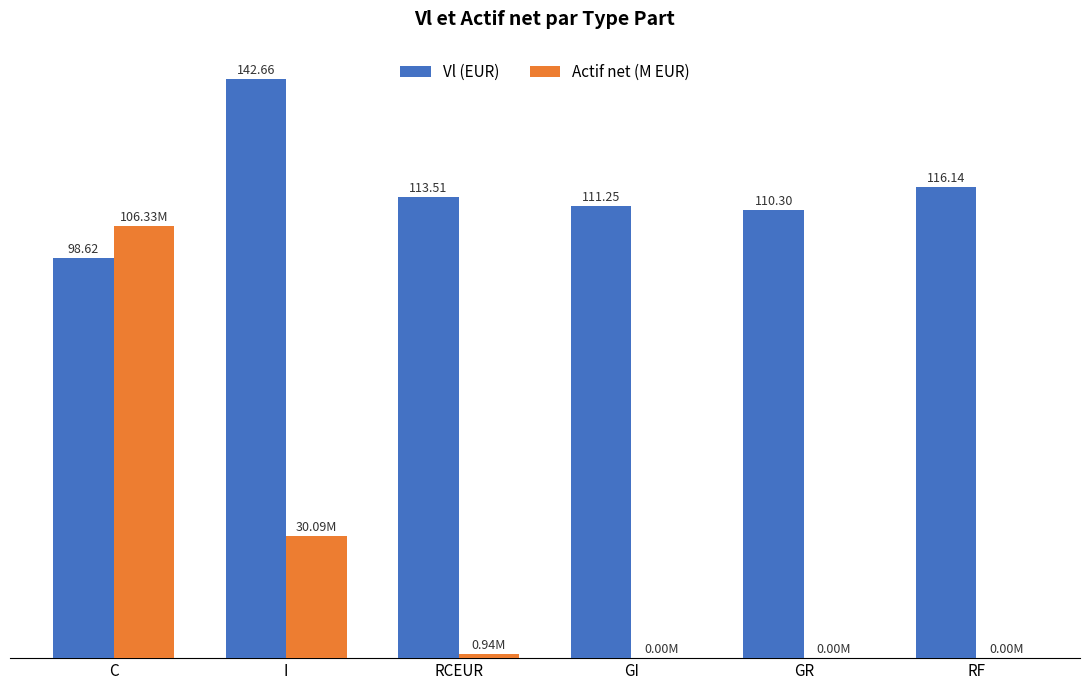

At which label is Vl (EUR) closest to 120?

RF